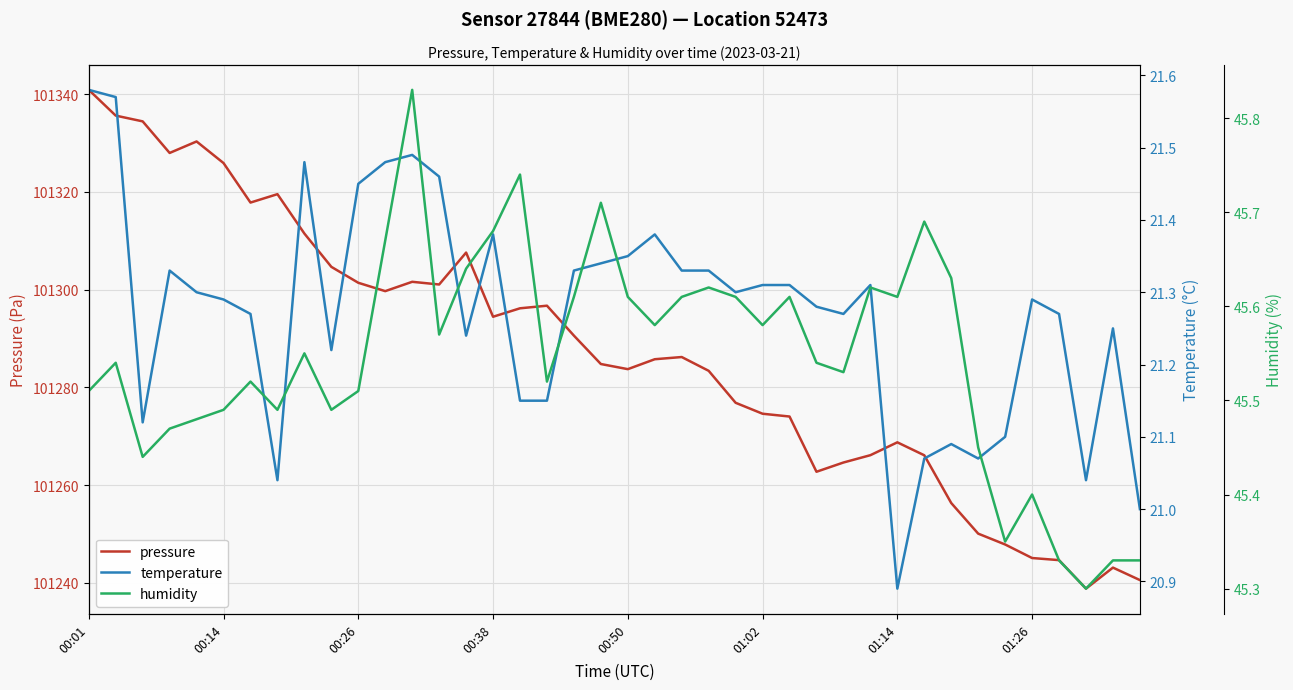

Where is pressure nearest to the value 101289?

18